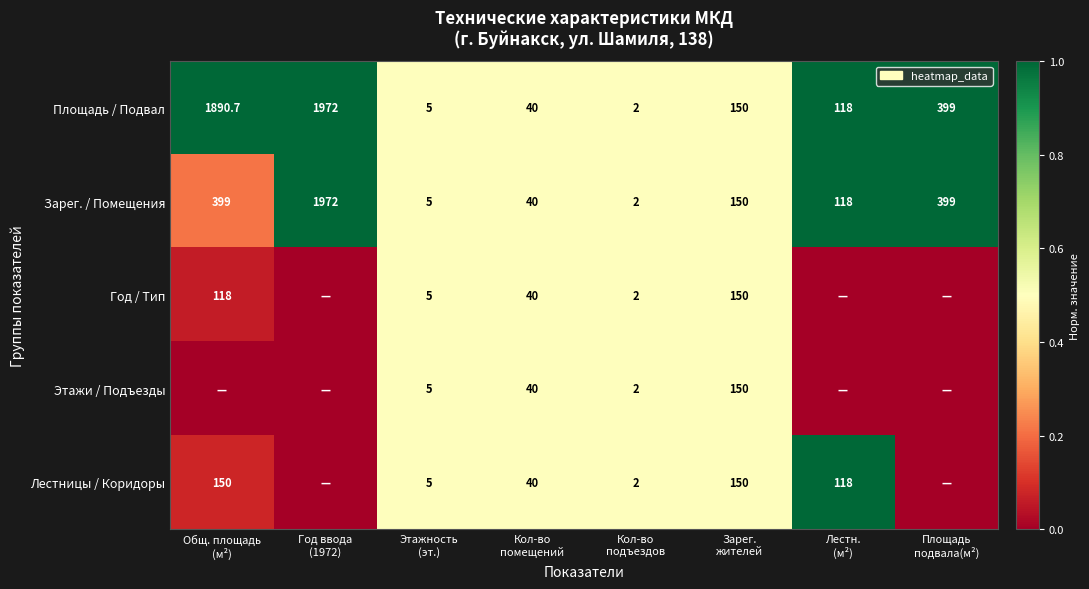

What is the sum of all Площадь / Подвал values?

4576.7